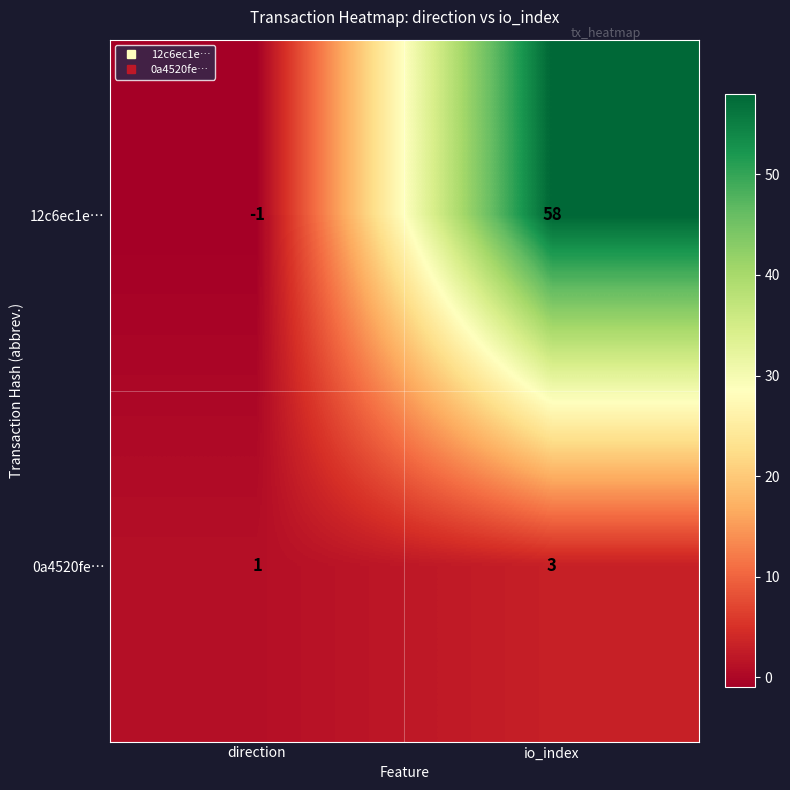

Rank the series by their average value, from highest to lowest.

12c6ec1e…, 0a4520fe…